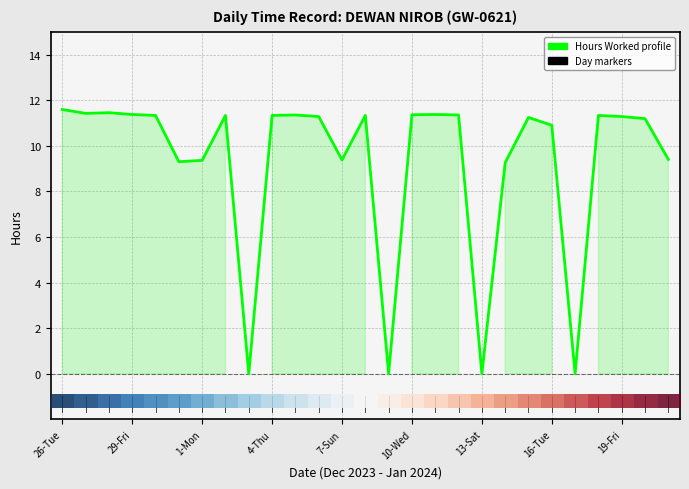

What is the difference between the maximum and minimum values?

11.6